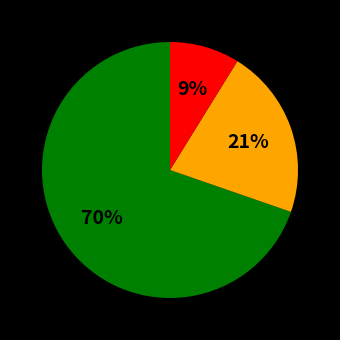

How many segments does this pie chart have?

3